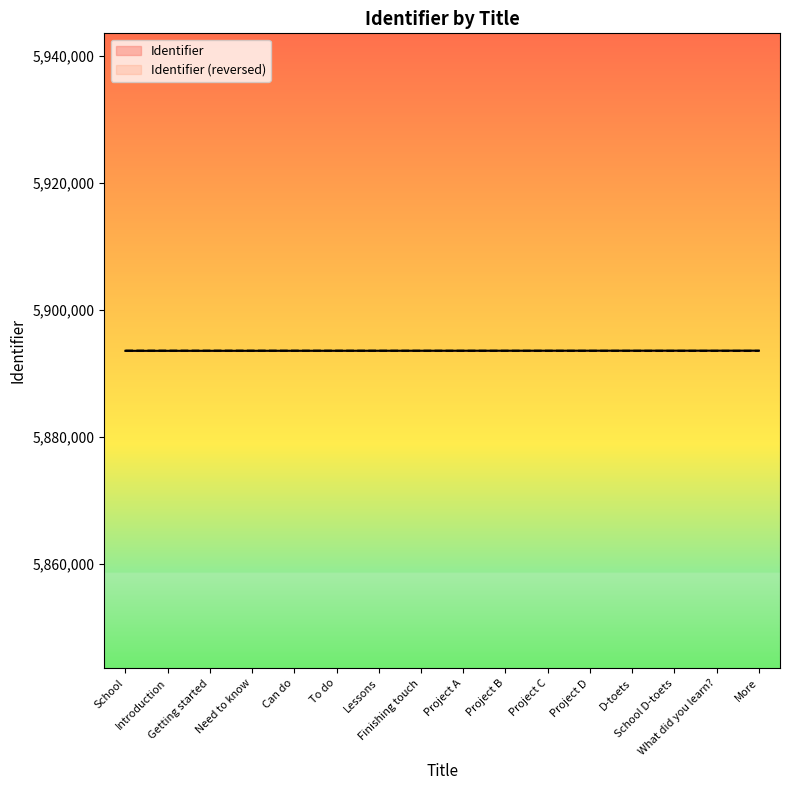

What is the ratio of the value at What did you learn? to the value at Lessons?

1.0